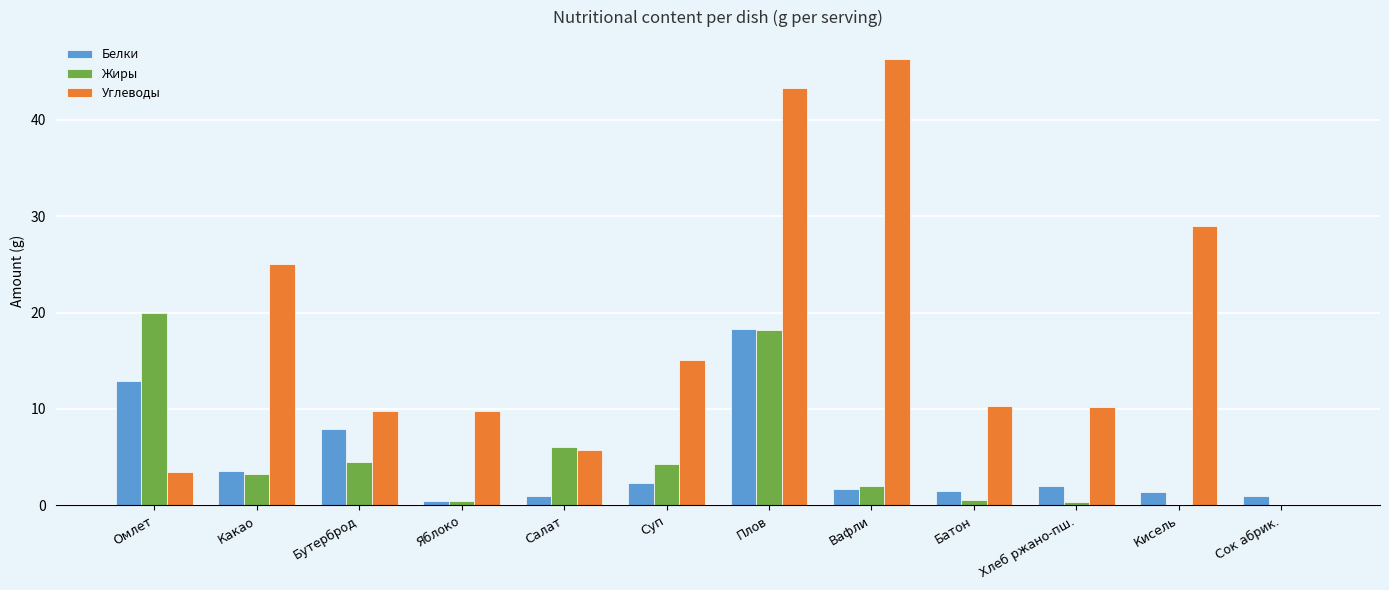

What is the total value across all series at Сок абрик.?

1.0